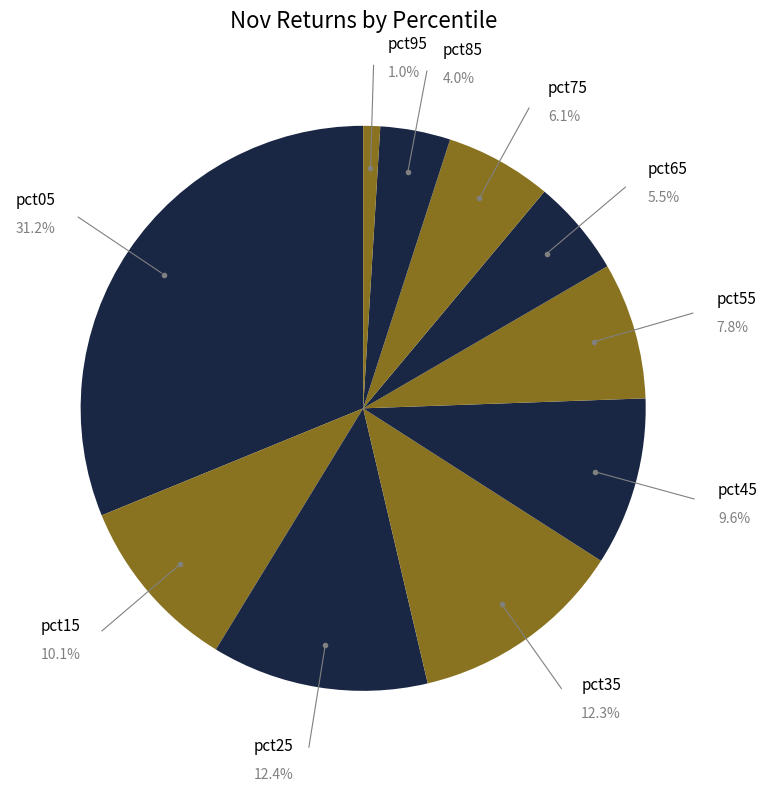

True or false: pct85 accounts for 4% of the total.

True